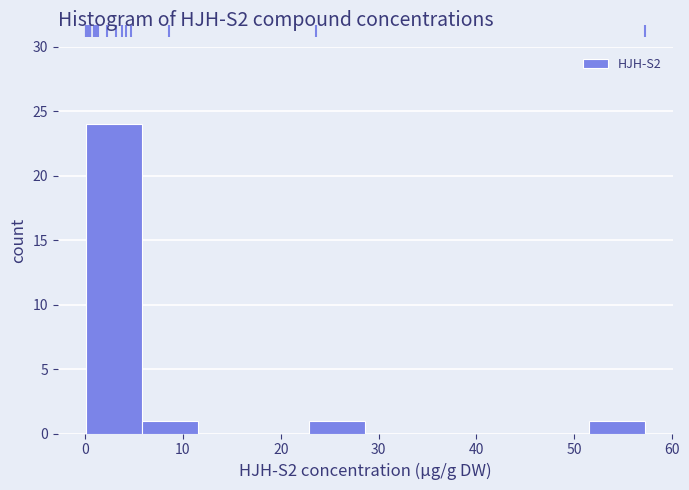

How tall is the bar that spans 6 to 11 on the x-axis? Neither the bar edges nor the heights are printed on the chart, so give them approximately, as read against the axes.

1